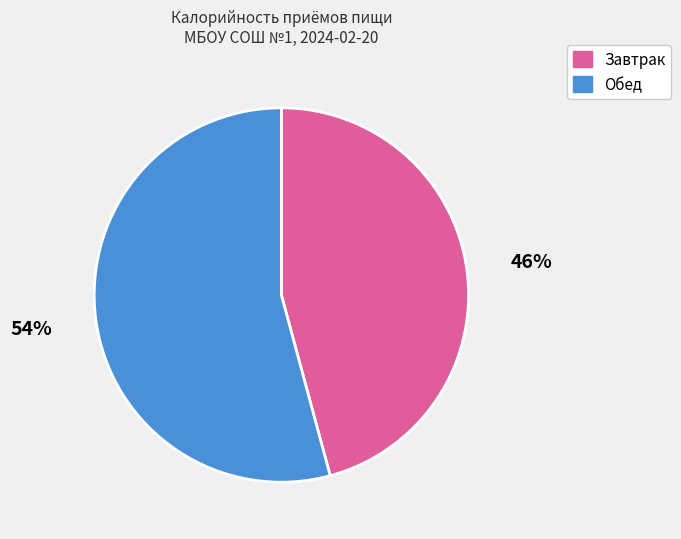

Which category has the biggest portion of the pie?

Обед